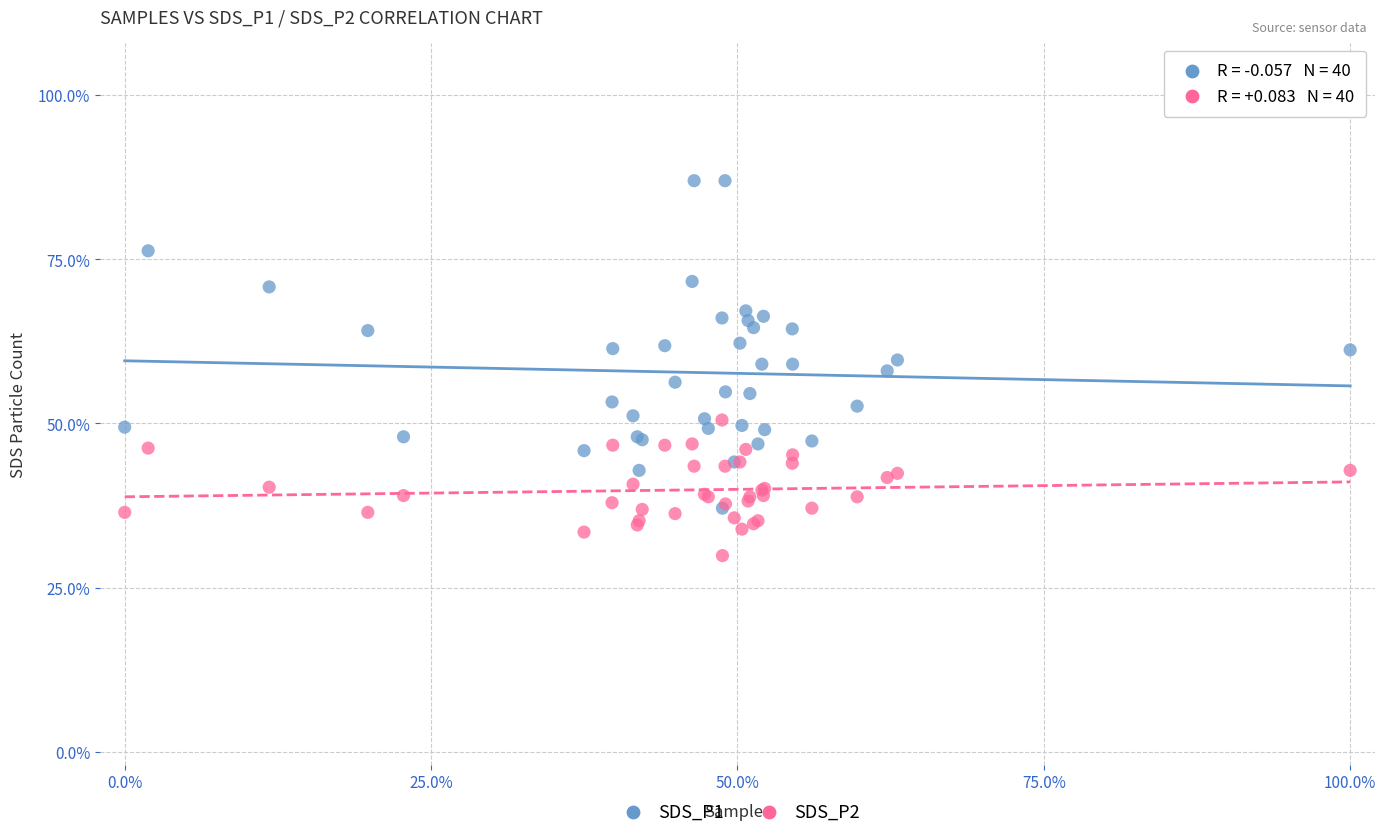

Which series reaches the maximum Y coordinate?

SDS_P1